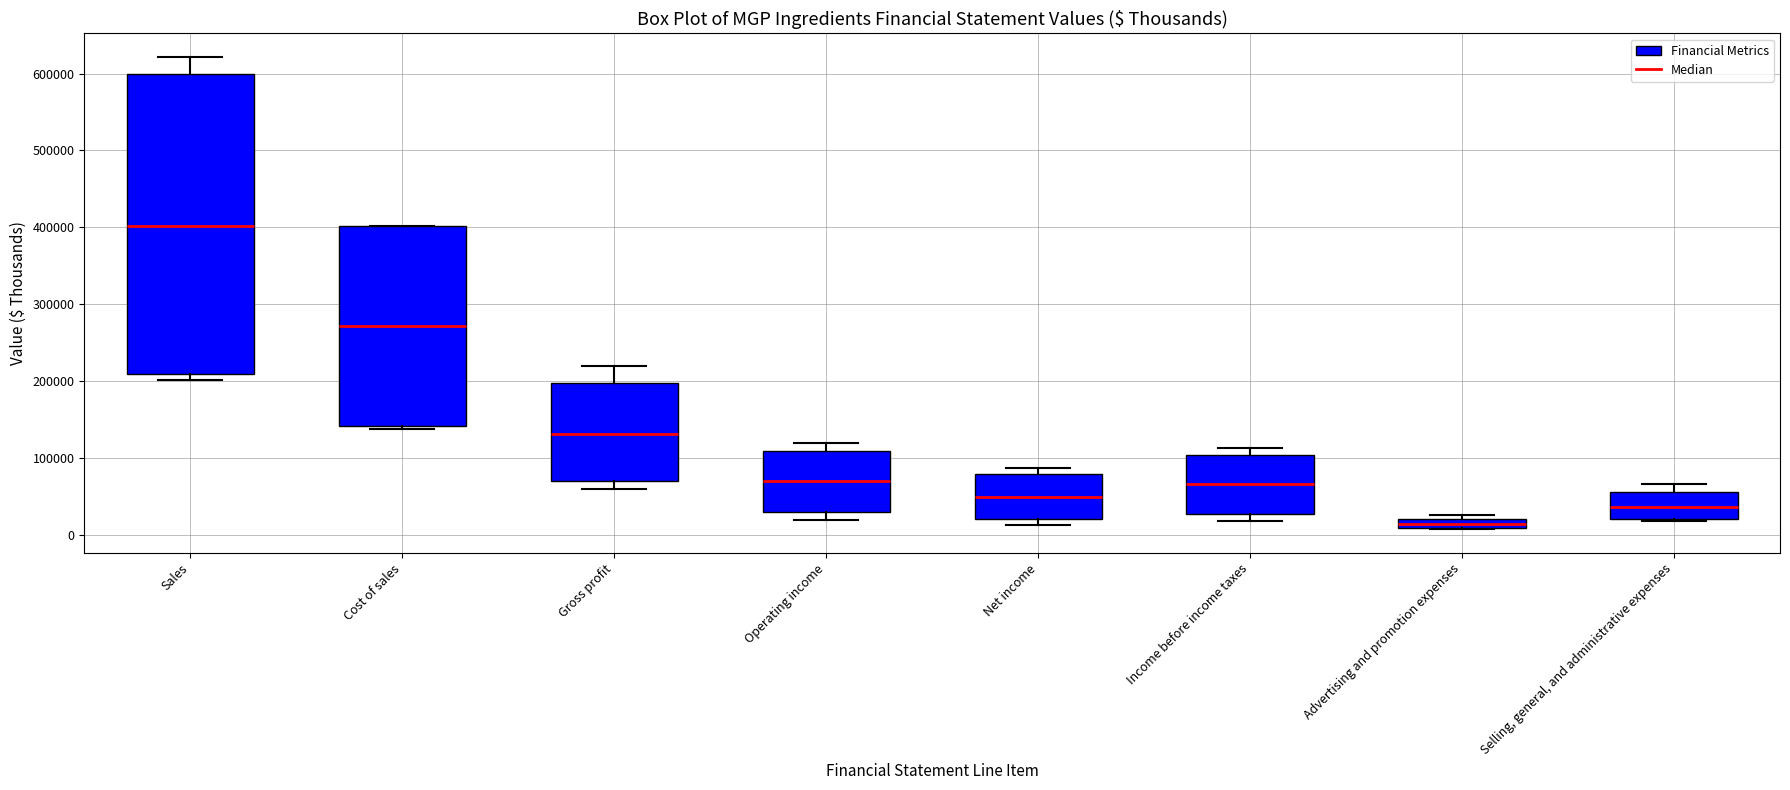

Comparing the boxes themselves (not the whiskers), which one is the tallest?

Sales